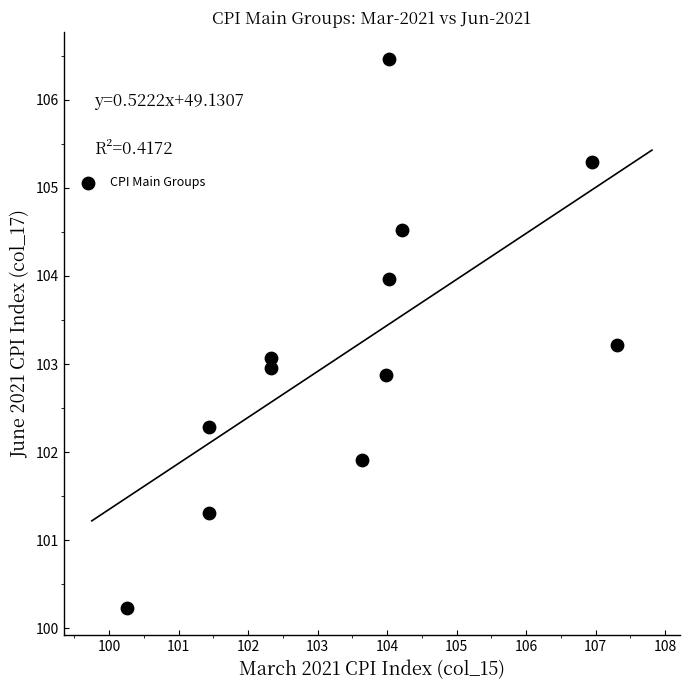

What is the average Y value?

103.2